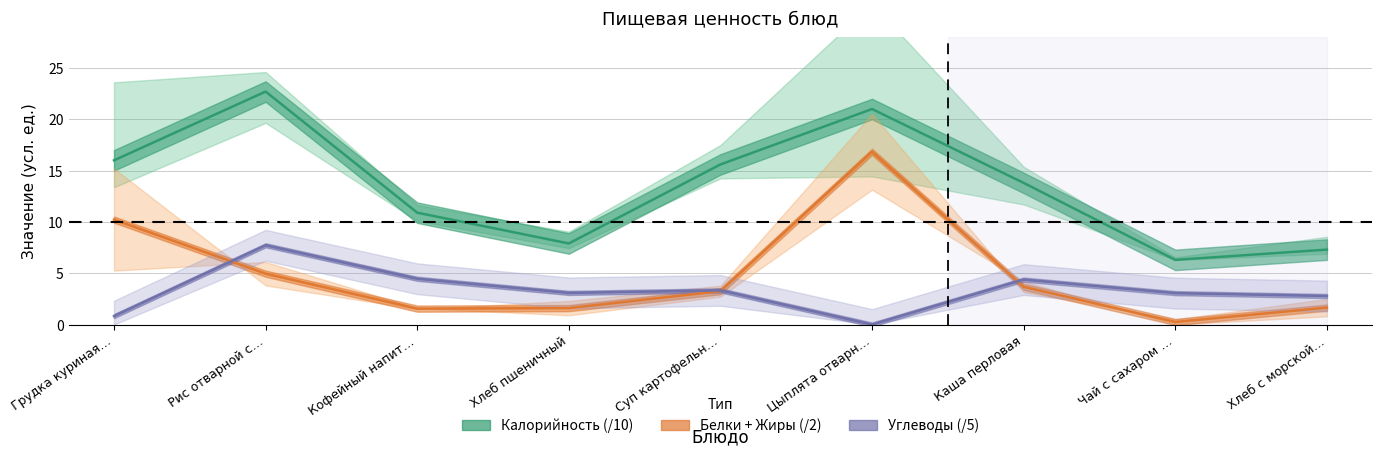

At how many categories does at least one series exceed 17?

2